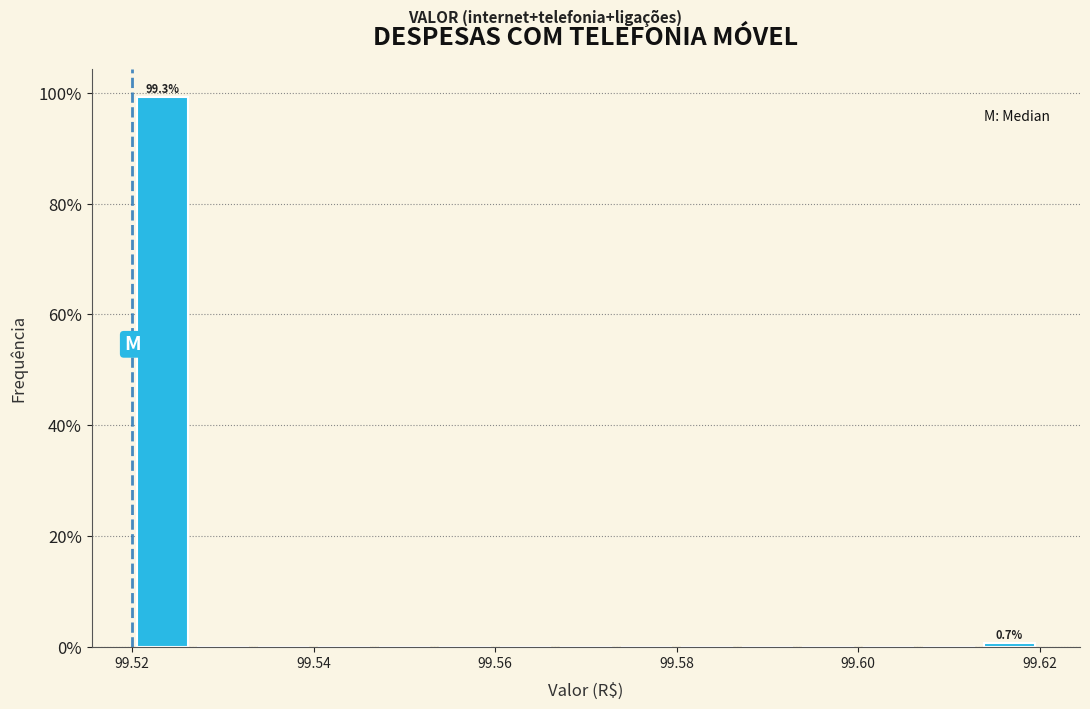

Read against the x-axis, roughly where is the centre of the tallest bar?

99.524